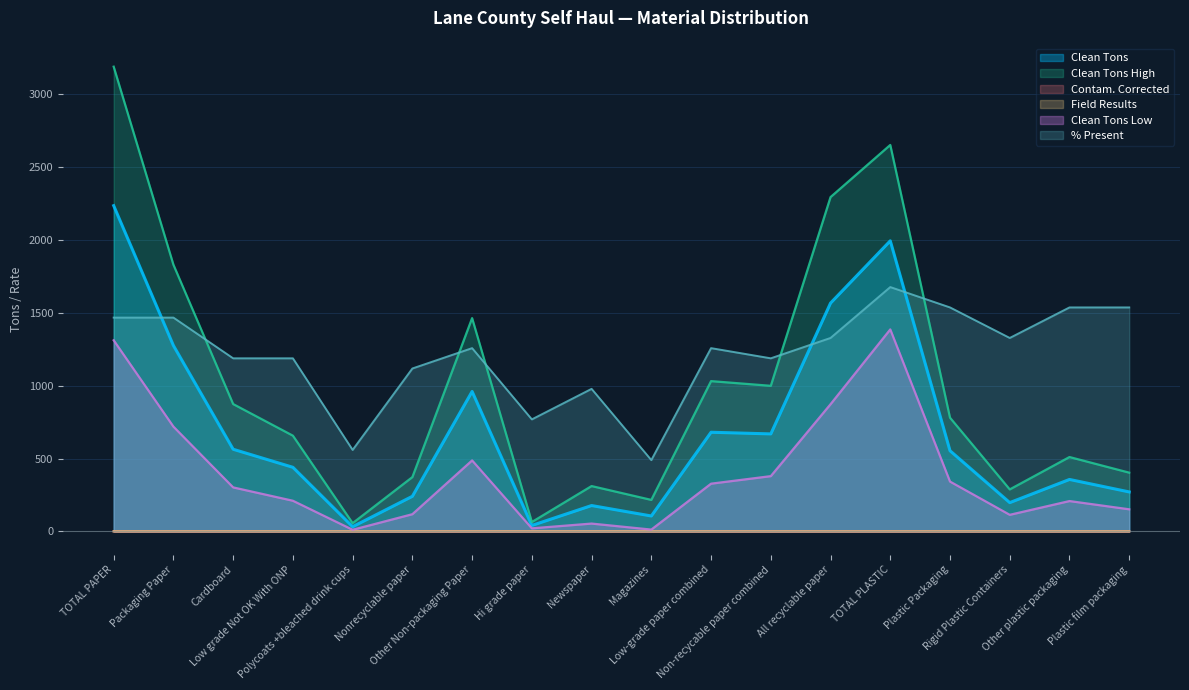

Between Magazines and Other plastic packaging, which series saw the biggest shift?

% Present